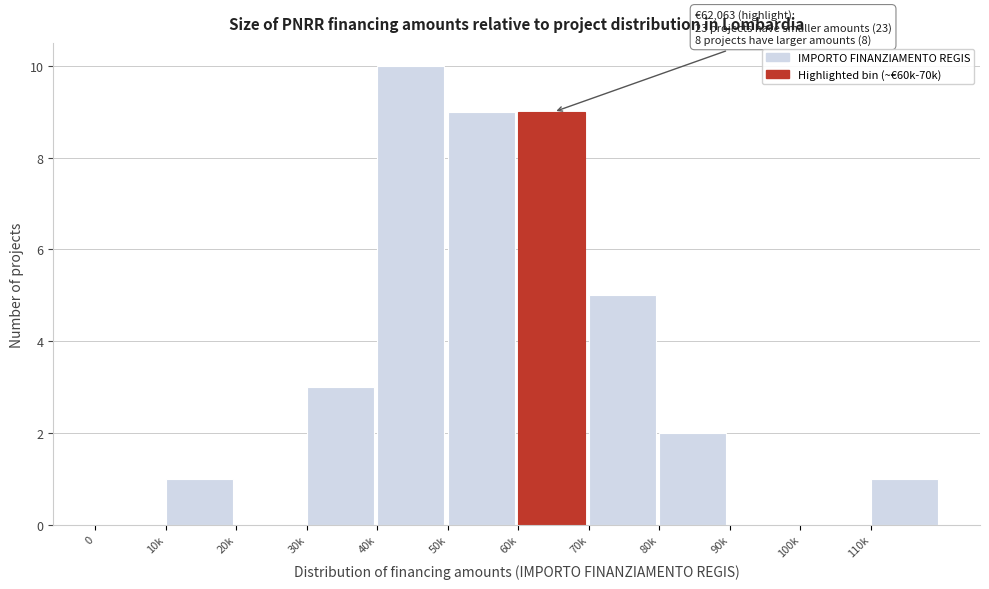

Reading left to right, extract all data points from this chart.

0=0	10k=1	20k=0	30k=3	40k=10	50k=9	60k=9	70k=5	80k=2	90k=0	100k=0	110k=1